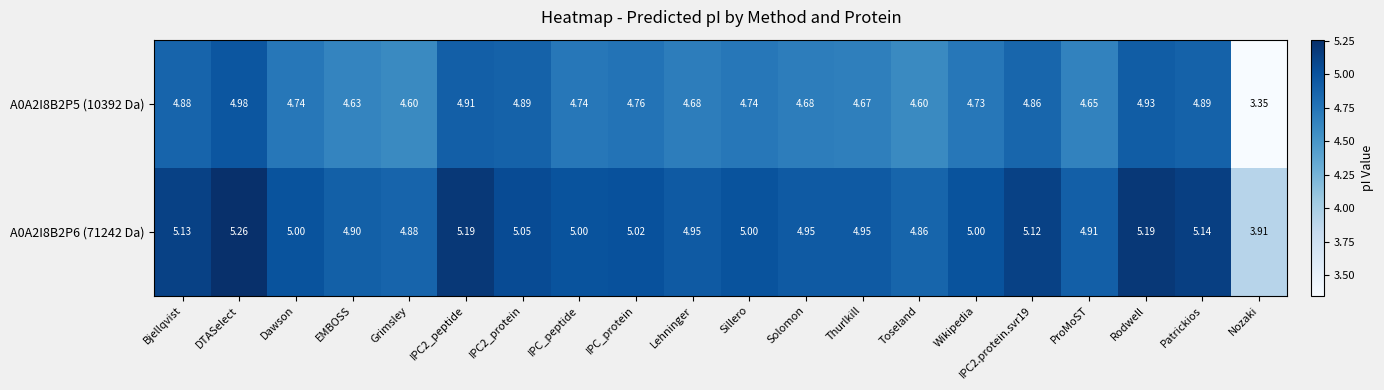

Is the value of A0A2I8B2P5 (10392 Da) at Grimsley greater than the value of A0A2I8B2P6 (71242 Da) at Patrickios?

No